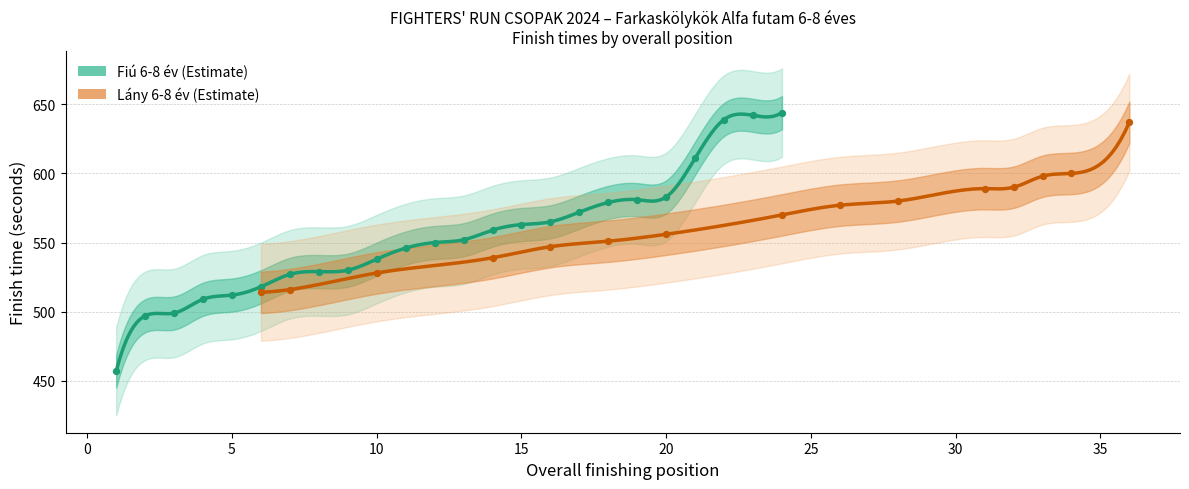

What is the change in value from 25 to 10?

+33